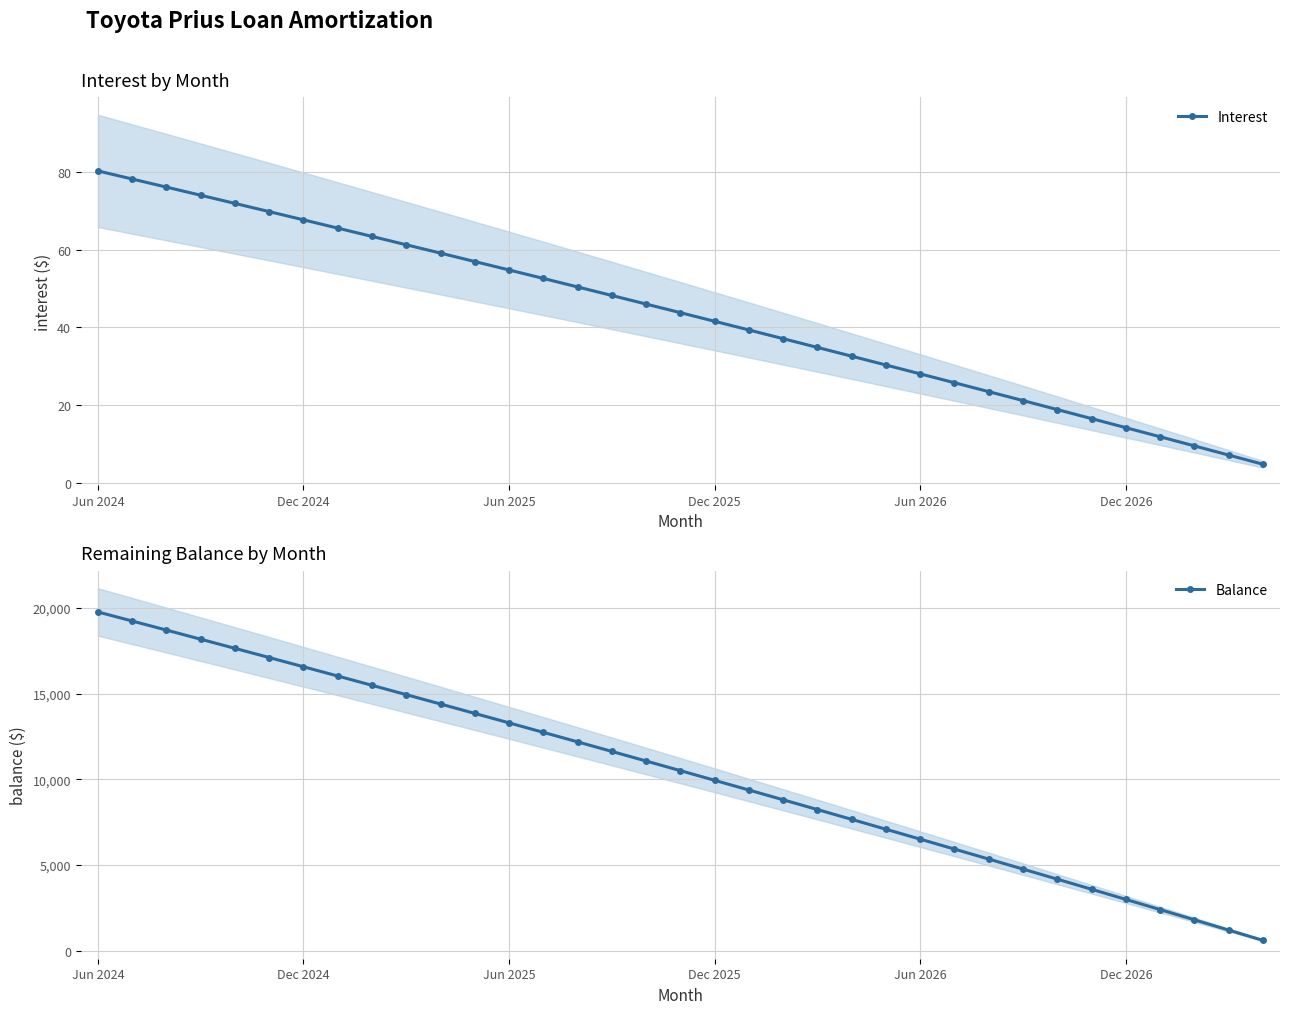

True or false: Interest has more than 0 interior local peaks.

False